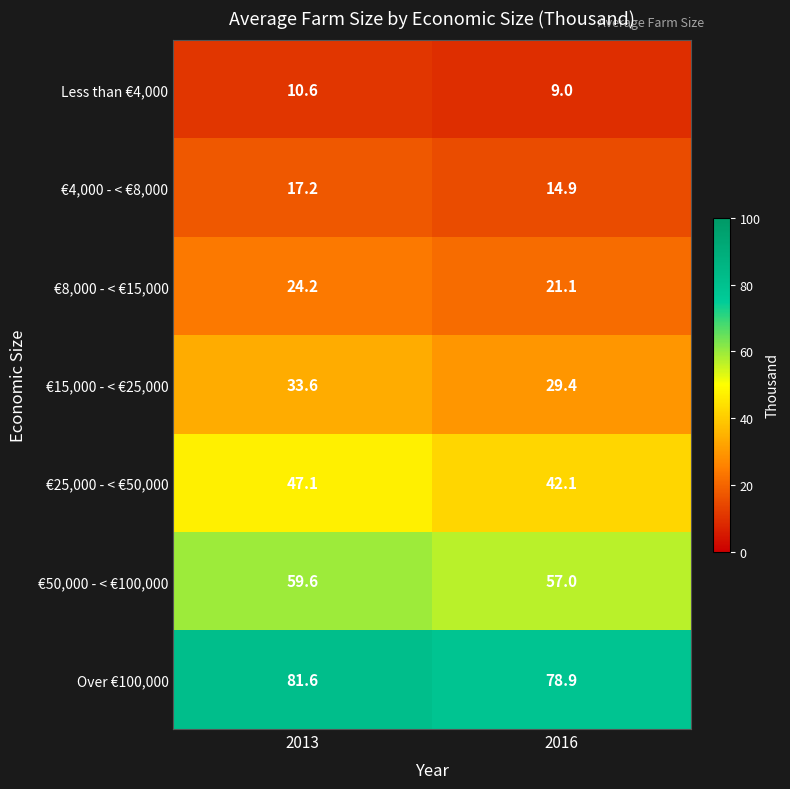

Between 2013 and 2016, which series saw the biggest shift?

€25,000 - < €50,000